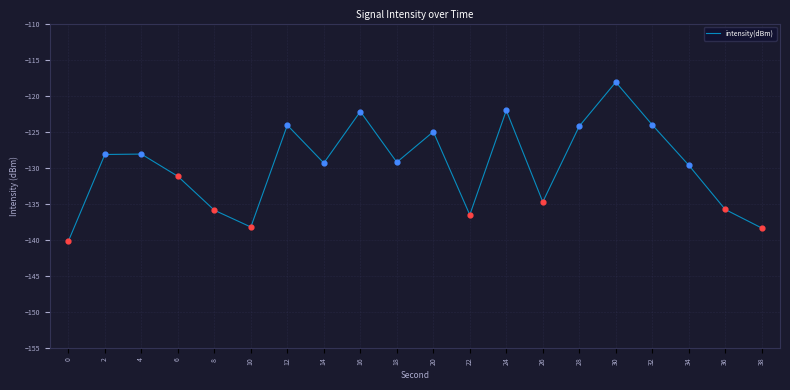

What is the change in value from 2 to 24?

+6.1